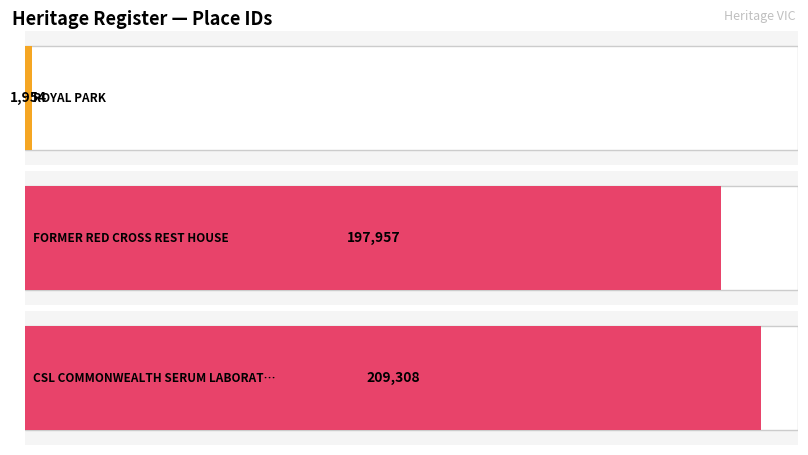

Which label corresponds to the largest value in the chart?

CSL COMMONWEALTH SERUM LABORATORIES